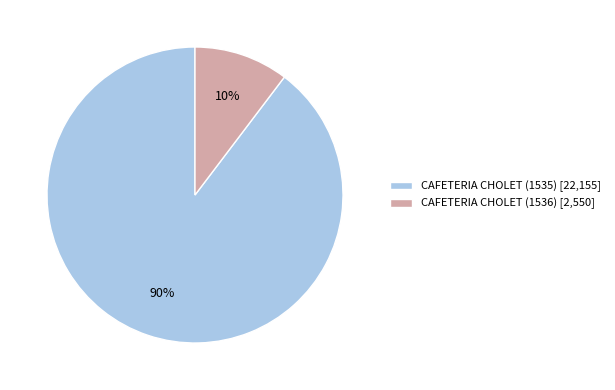

Is the sum of CAFETERIA CHOLET (1535) [22,155] and CAFETERIA CHOLET (1536) [2,550] greater than half?

Yes